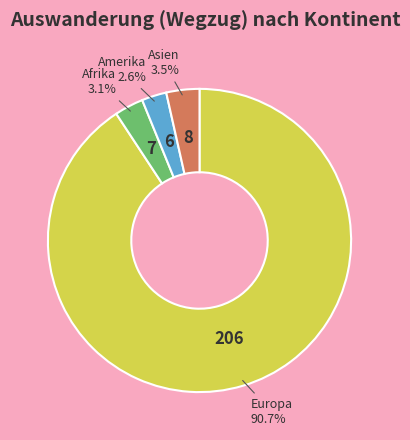

How much of the chart is everything except Afrika?

96.9%